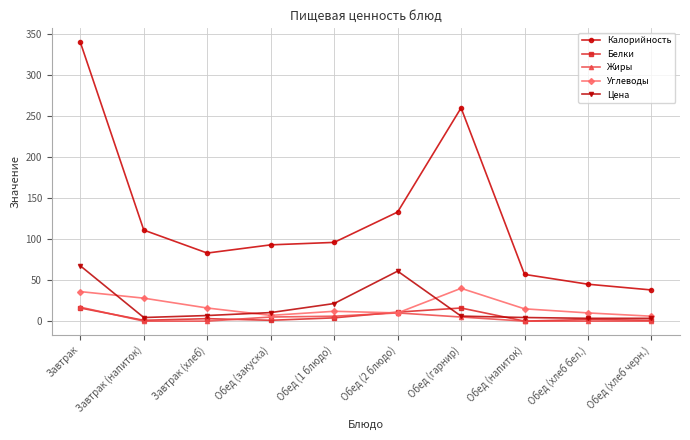

True or false: Белки and Калорийность intersect in this chart.

False